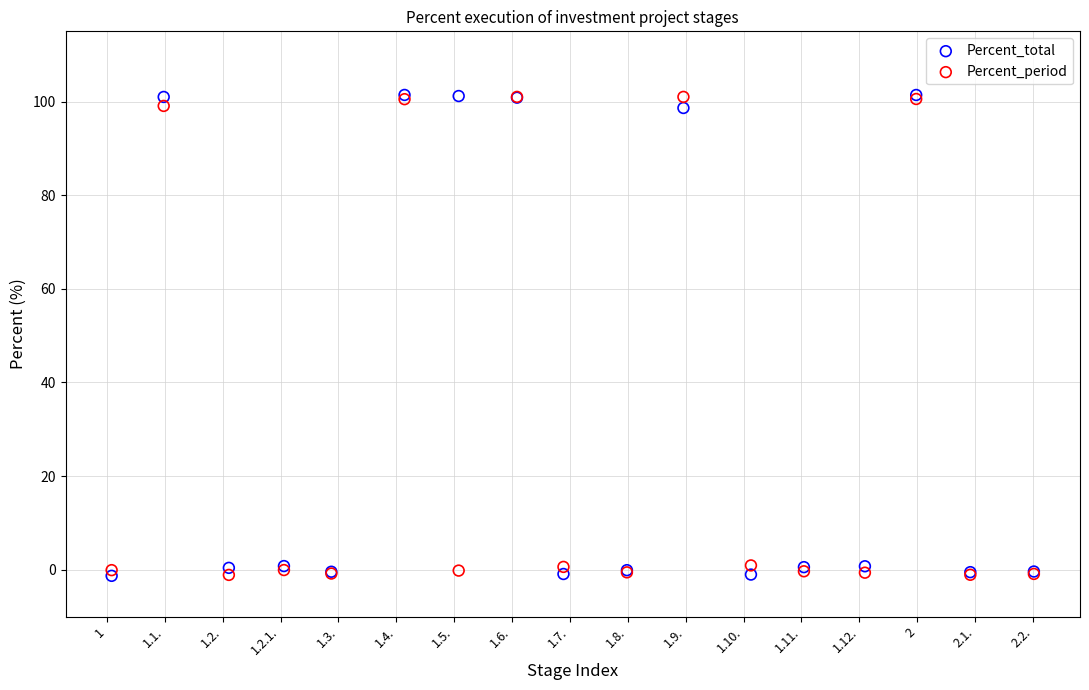

What are all the series names shown in the legend?

Percent_total, Percent_period